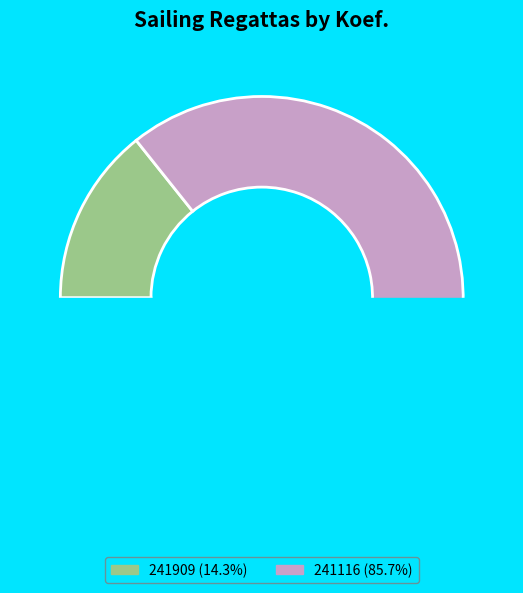

Rank the categories by value from lowest to highest.

241909, 241116